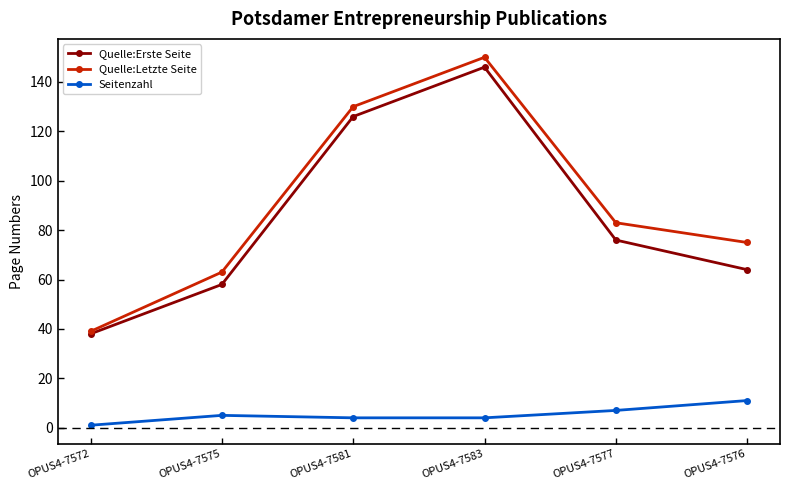

What is the smallest value displayed?

1